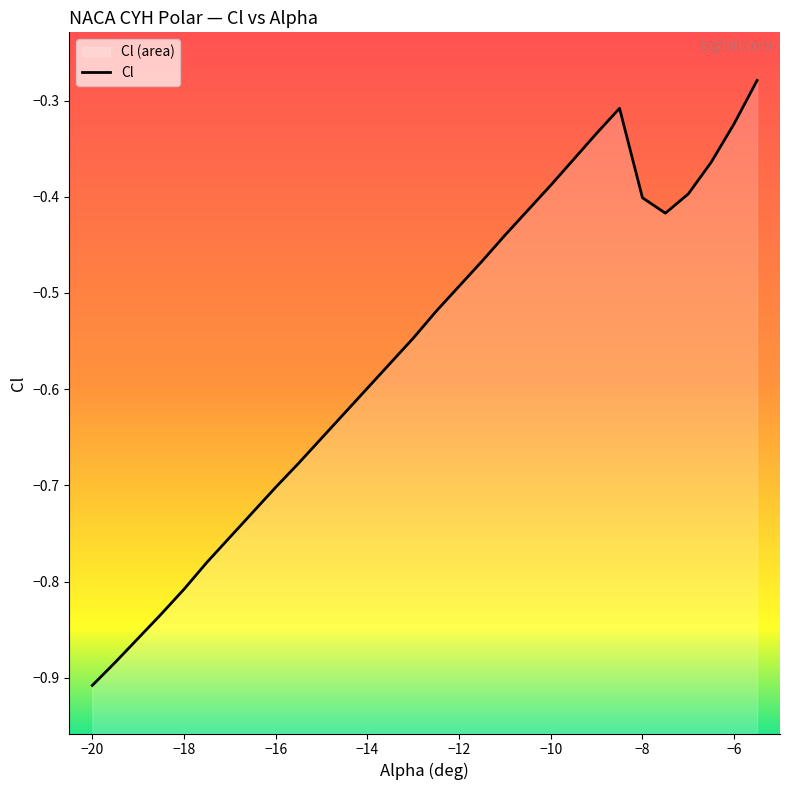

What is the smallest value displayed?

-0.9